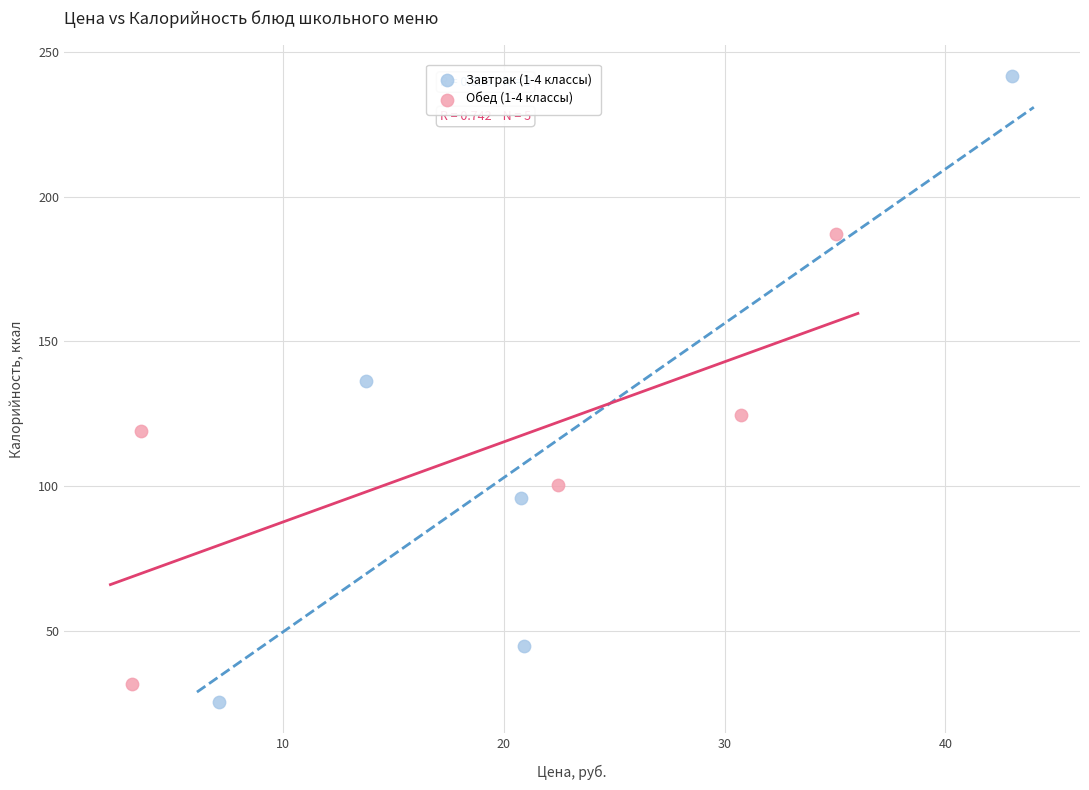

Which series contains the highest Y value?

Завтрак (1-4 классы)